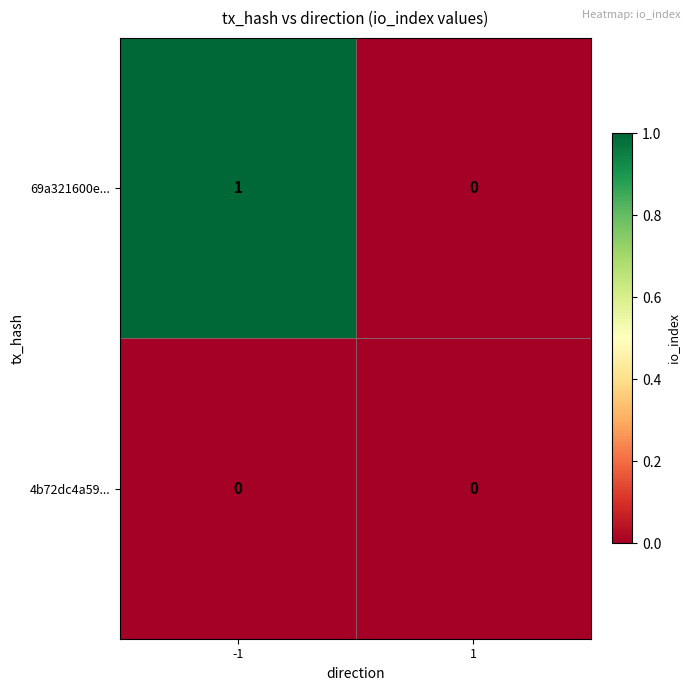

Reading left to right, what are all the values shown in this chart?

69a321600e...: -1=1	1=0
4b72dc4a59...: -1=0	1=0